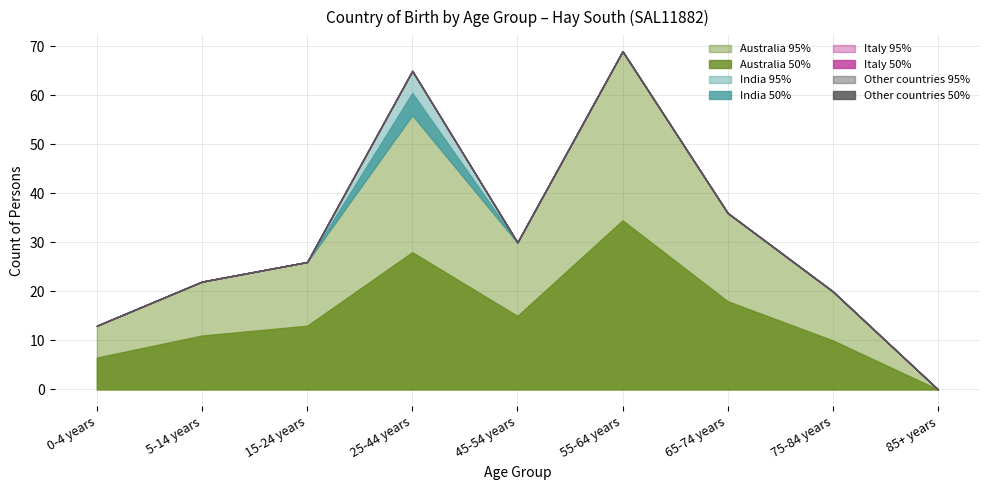

What is the difference between the India values at 25-44 years and 75-84 years?

9